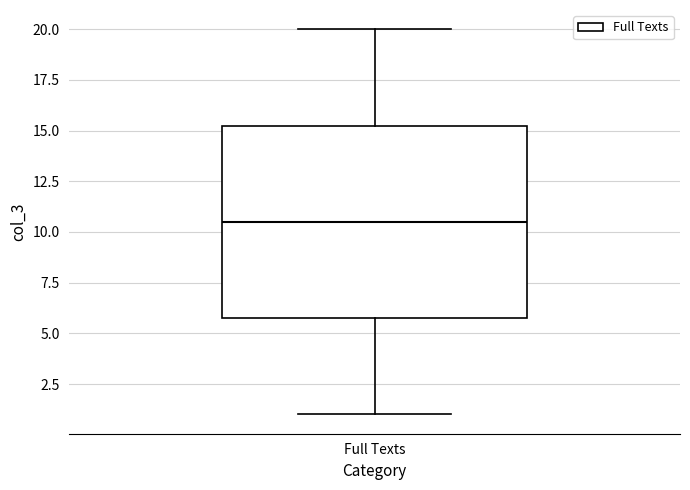

Read this box plot against the y-axis: the position of the median line, the range covered by the box, and the ends of both whiskers. The values are not printed on the chart, so give them approximately, as read against the axis.

median 10.5, box 6.0 to 15.5, whiskers 1.0 to 20.0